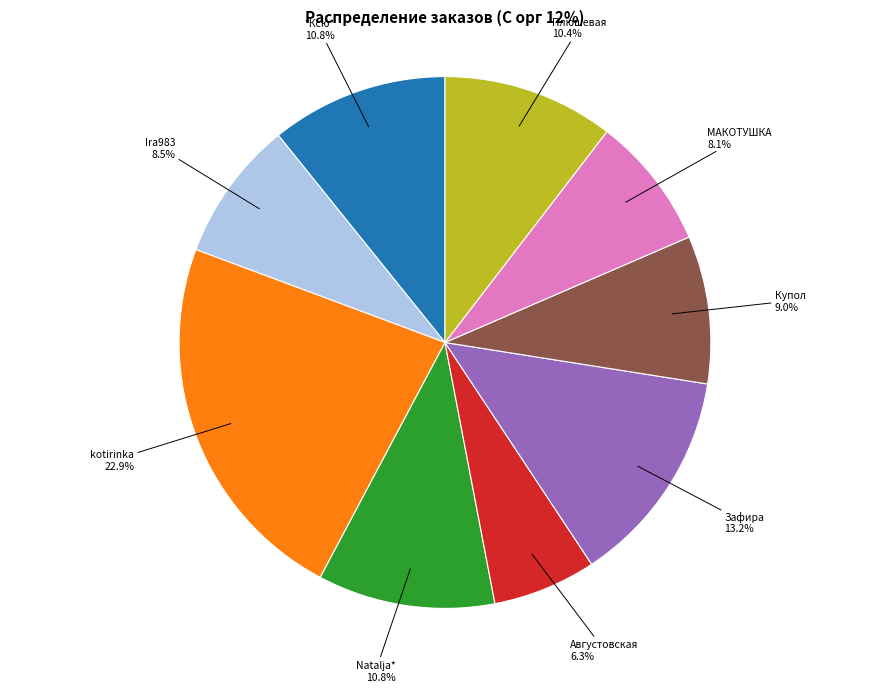

Approximately how many times larger is the value at Августовская compared to Плюшевая?

0.6